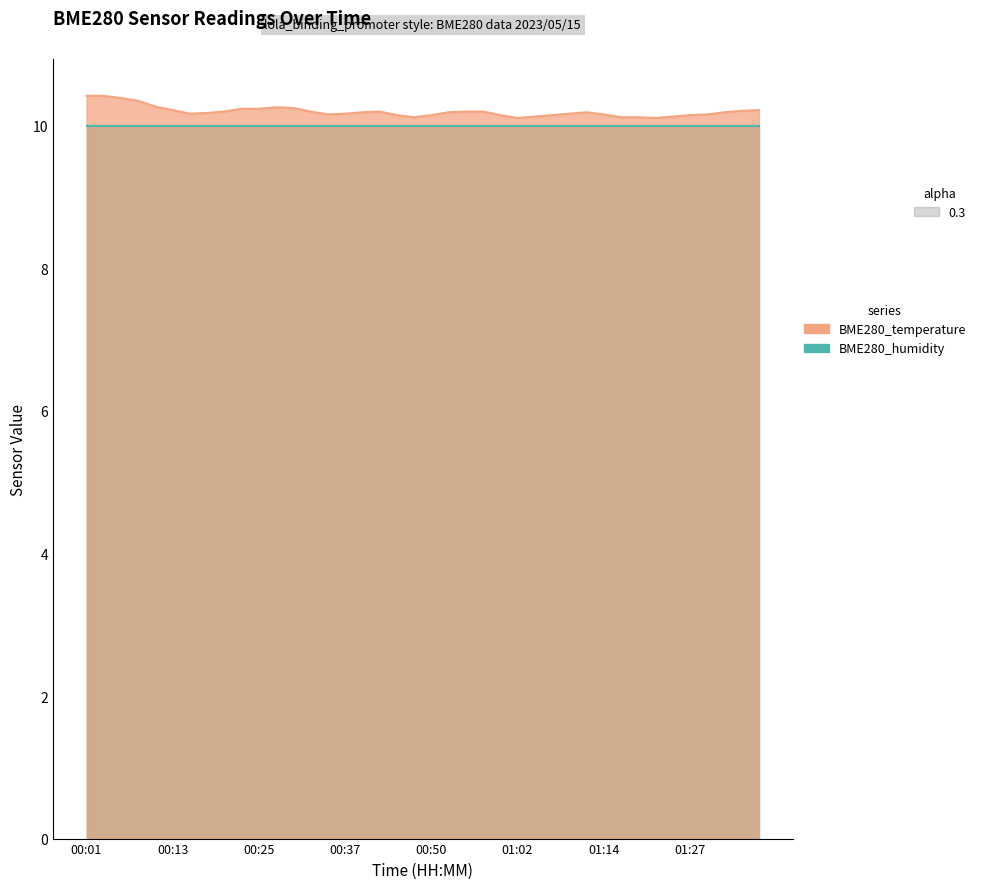

Which category has the lowest value across all series?

01:02